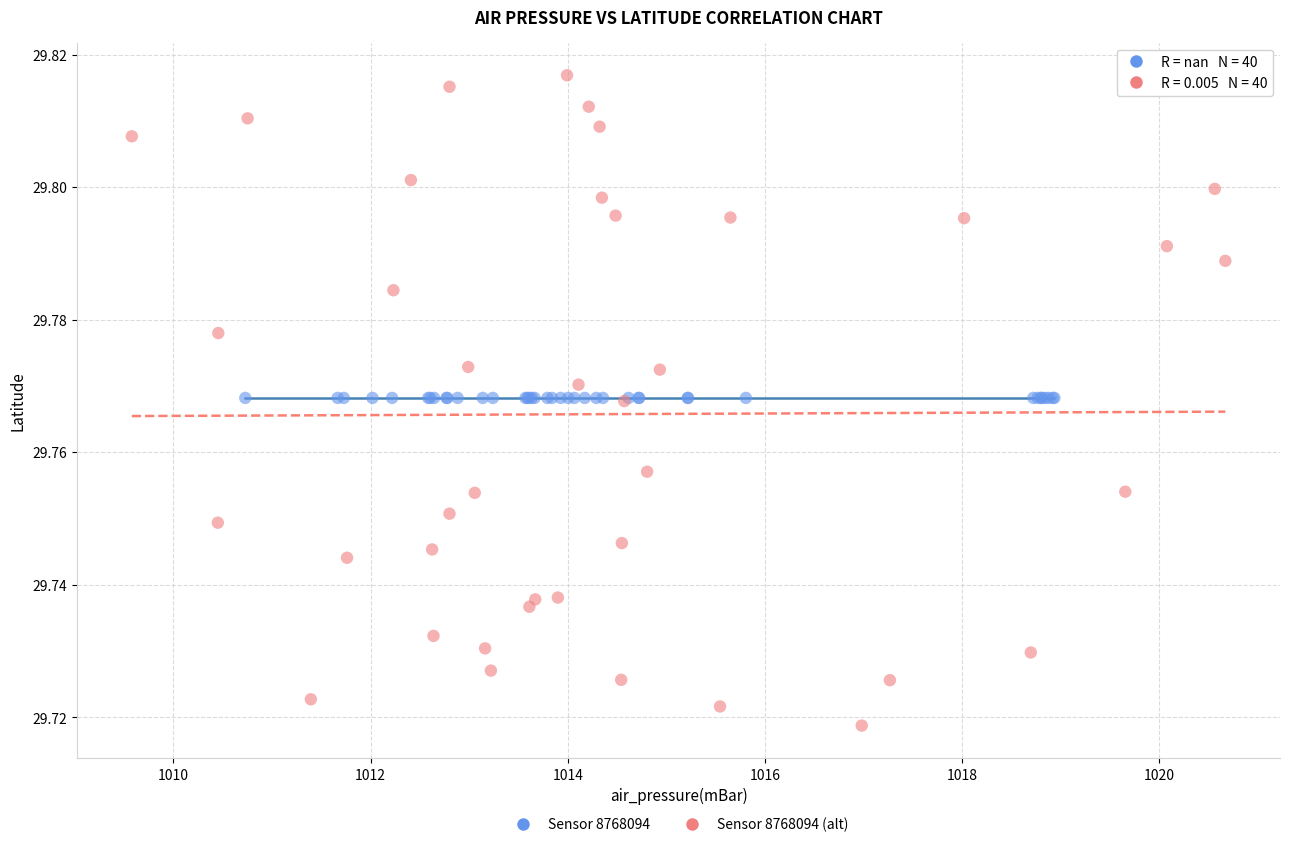

Which series contains the lowest Y value?

Sensor 8768094 (alt)